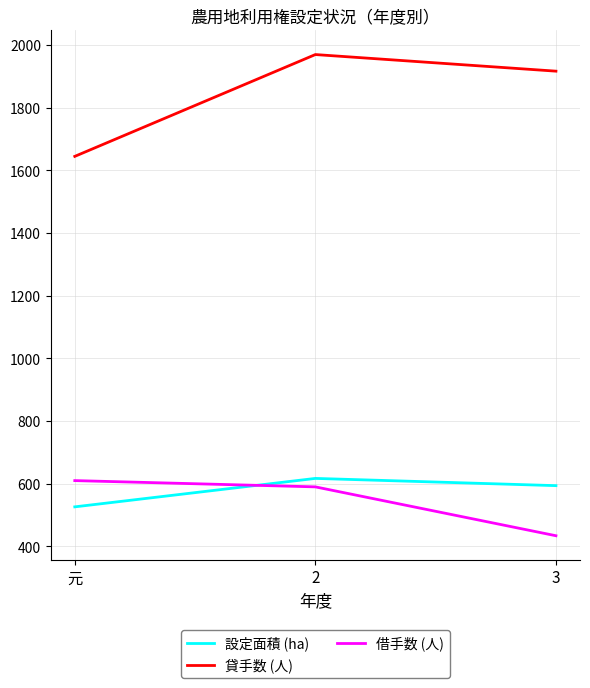

How many 貸手数 (人) values are between 1645 and 1970?

3